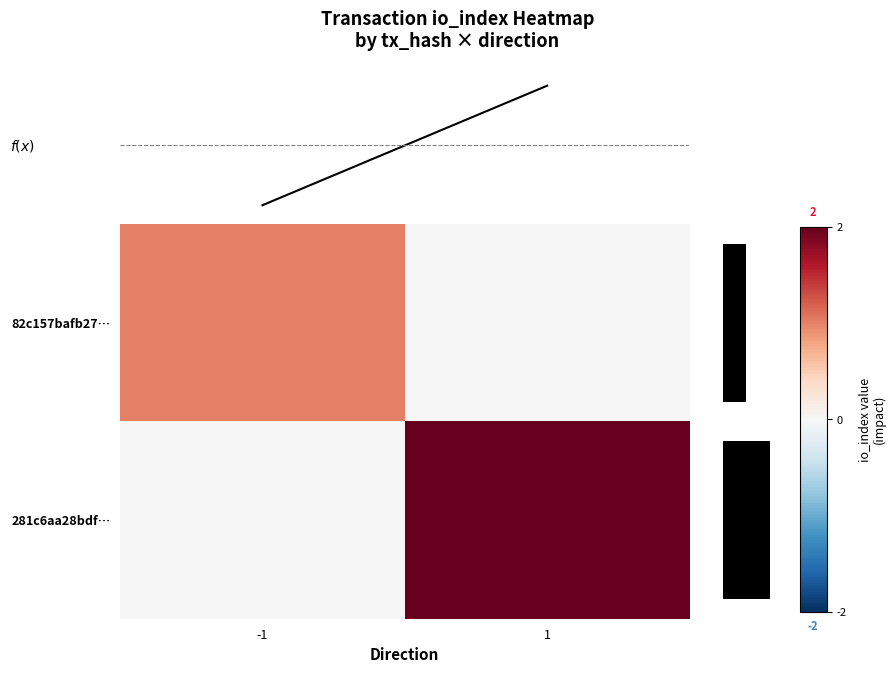

The 281c6aa28bdf… series shows 2.9 at 1. True or false?

False